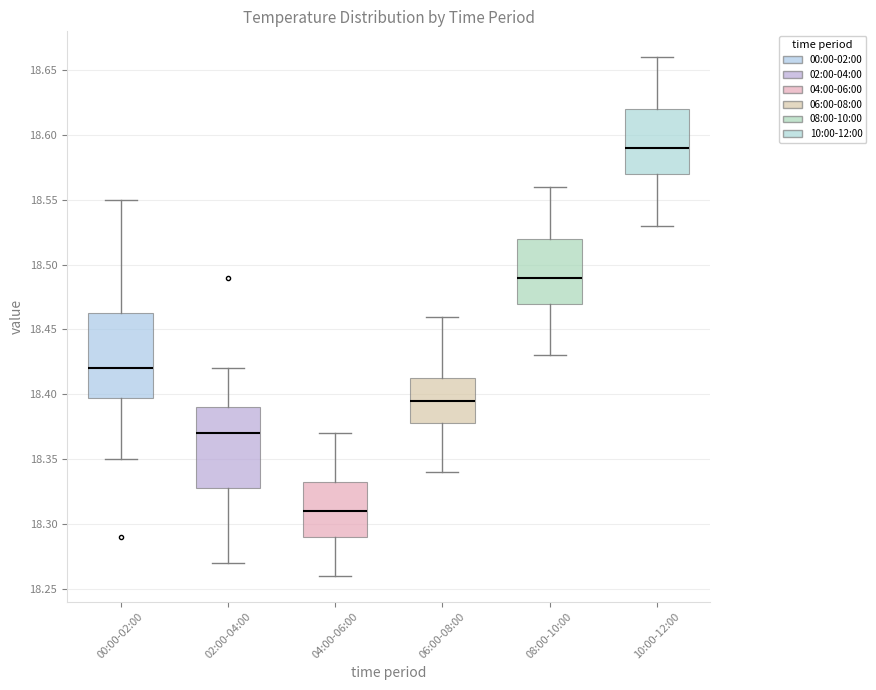

Which box's median line is the lowest?

04:00-06:00